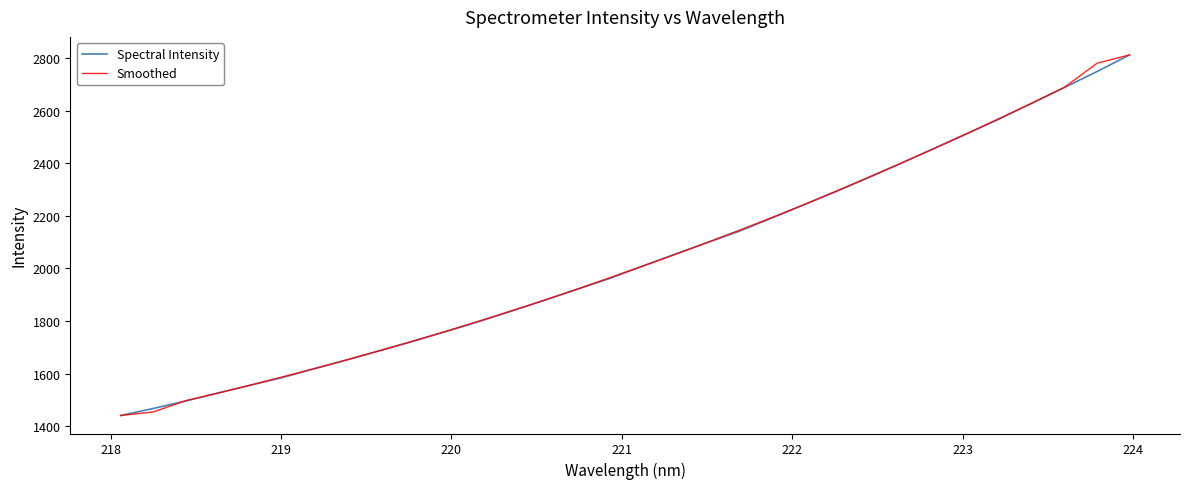

How many lines are shown in the chart?

2